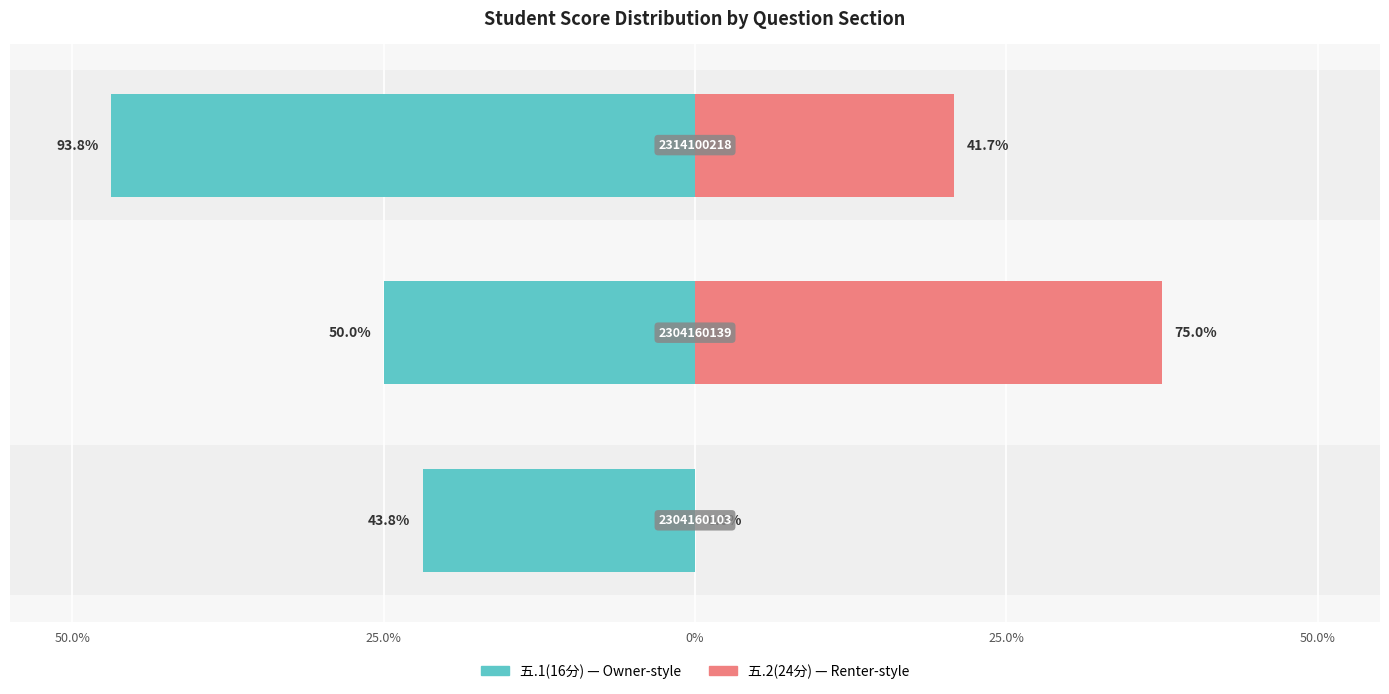

Count the number of data series in this chart.

2